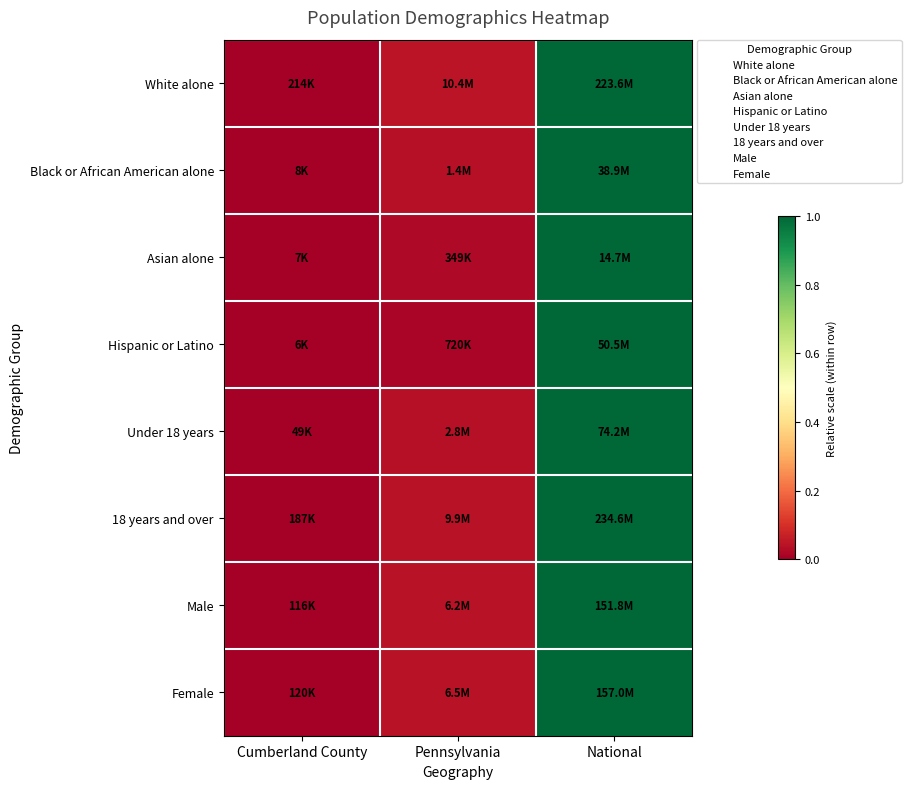

Which series has the largest range (max minus min)?

White alone